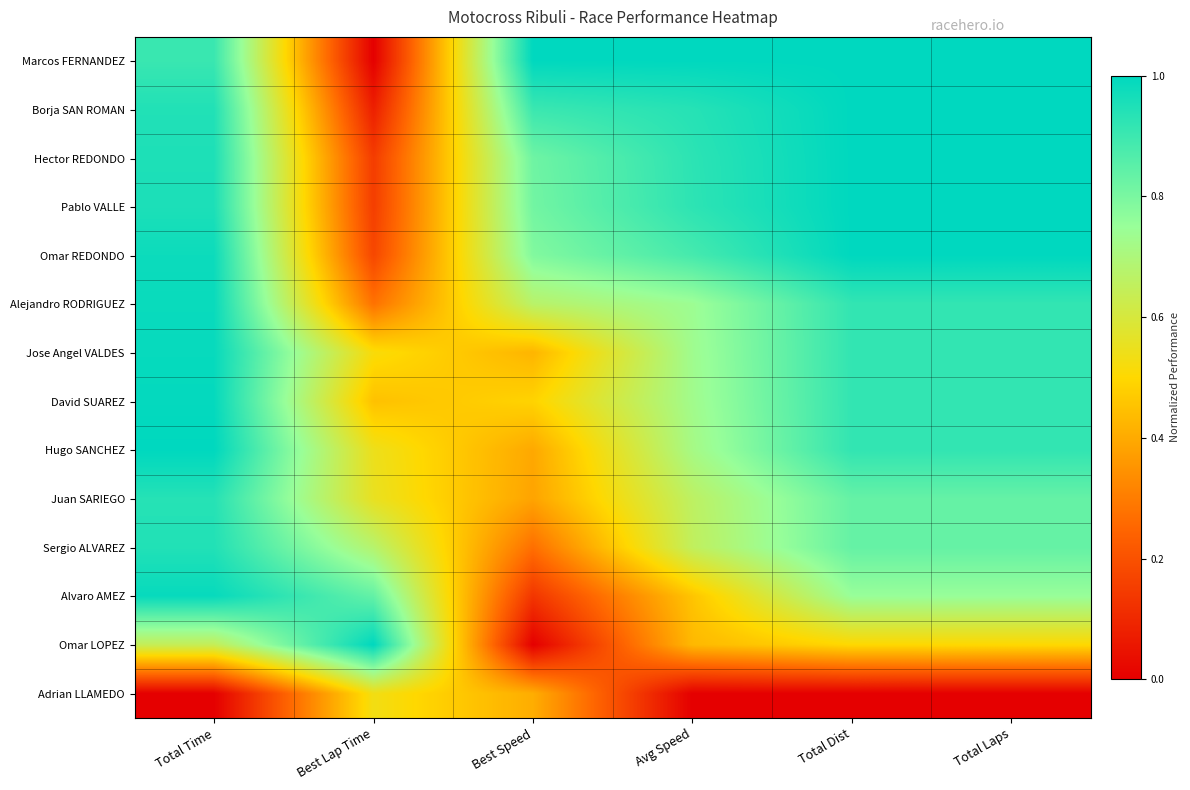

What is the difference between the highest and lowest values at Total Laps?

1.0